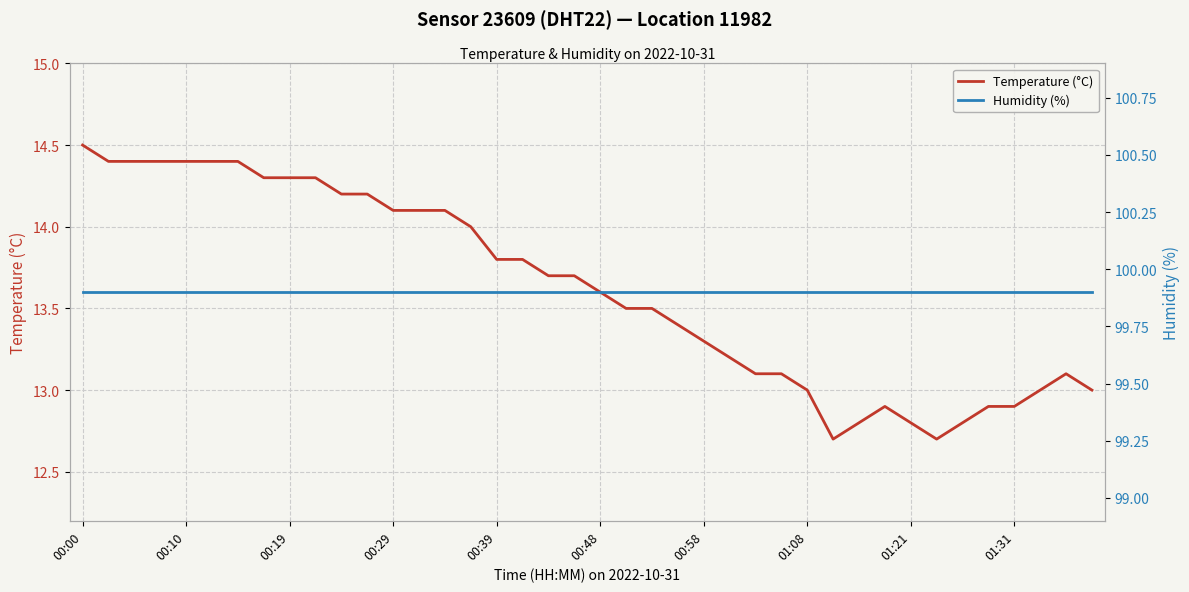

At how many categories does at least one series exceed 38?

40